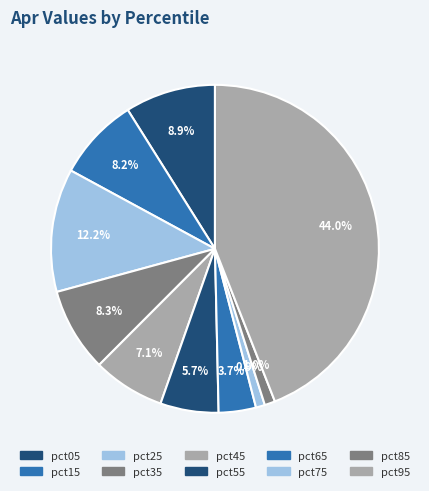

What is the smallest slice in the pie chart?

pct75